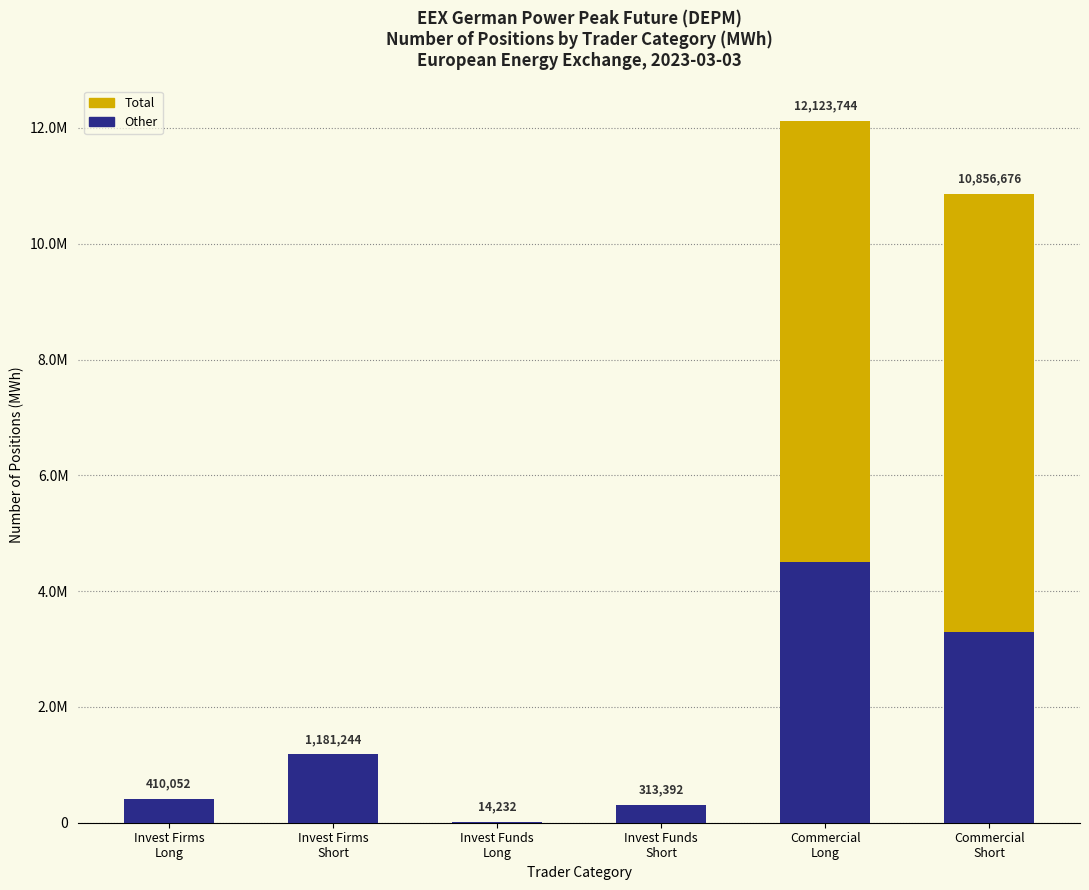

How many values in the Other series are below 1181244?

3